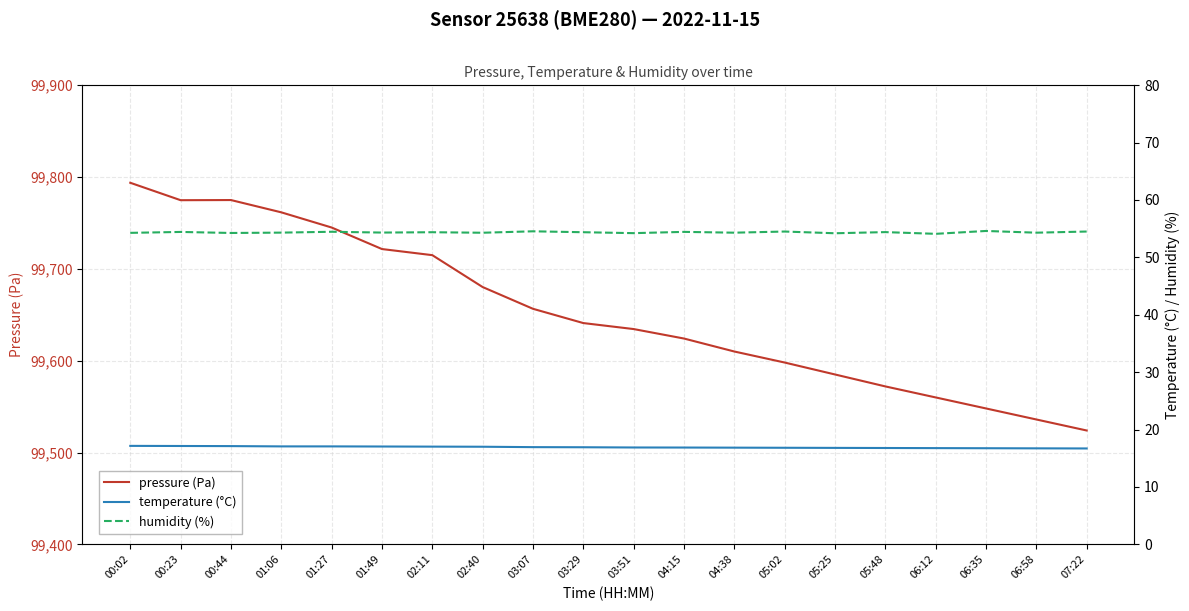

What is the difference between the second highest and second lowest values in the temperature (°C) series?

0.4